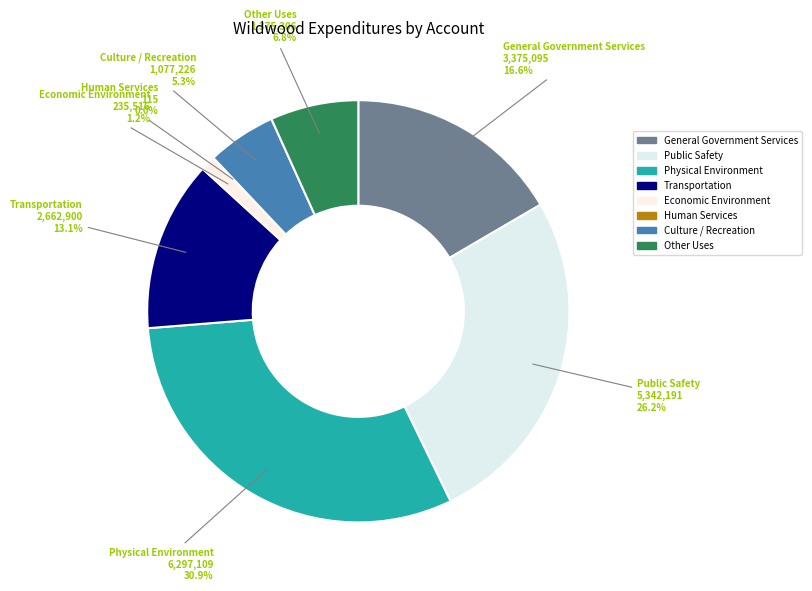

Combined, what portion of the pie is Other Uses and Physical Environment?

37.7%